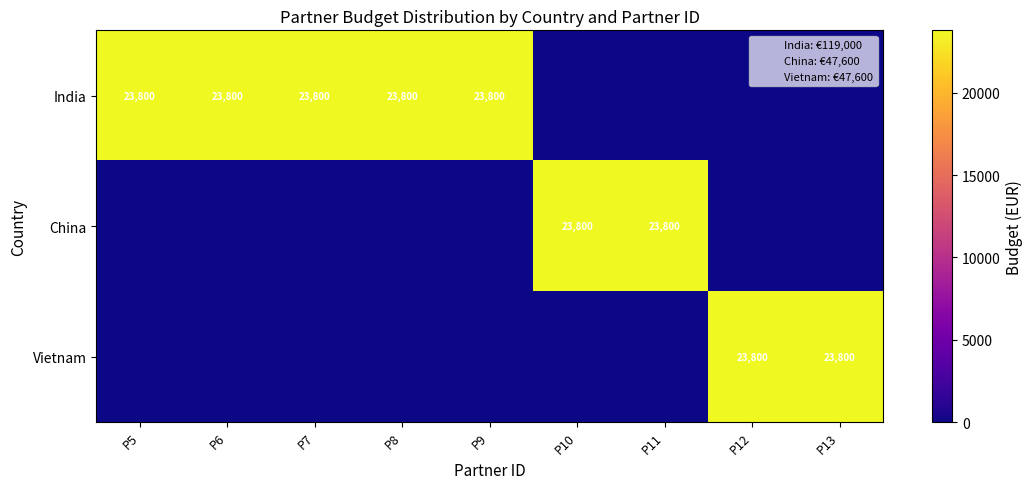

Between P7 and P10, which series saw the biggest shift?

India